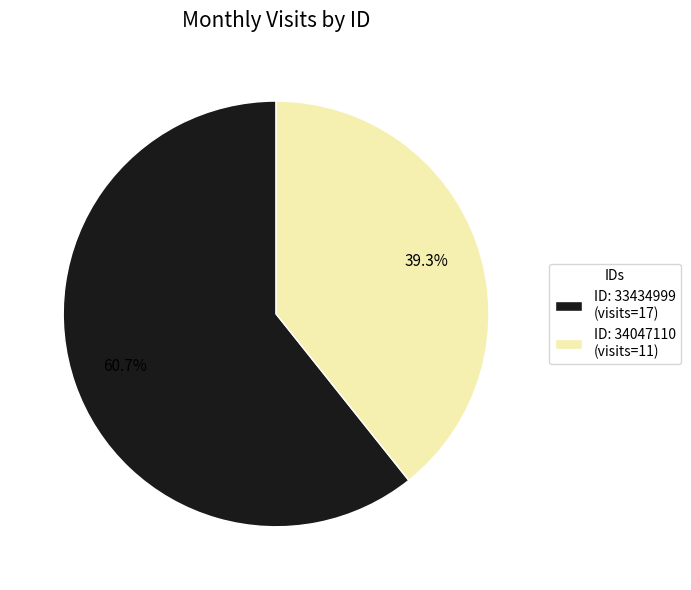

Rank the categories by value from lowest to highest.

ID: 34047110 (visits=11), ID: 33434999 (visits=17)